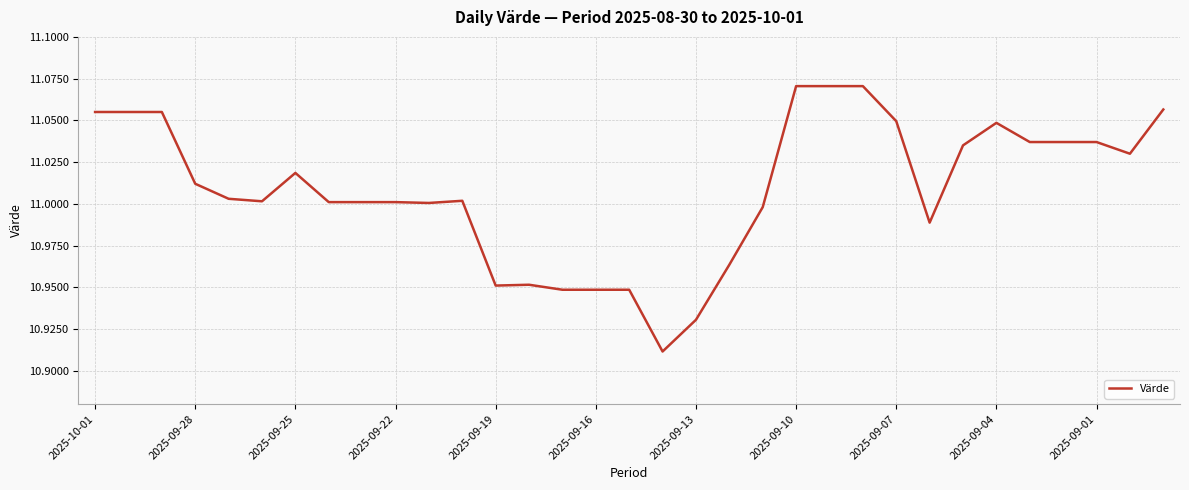

How many lines are shown in the chart?

1